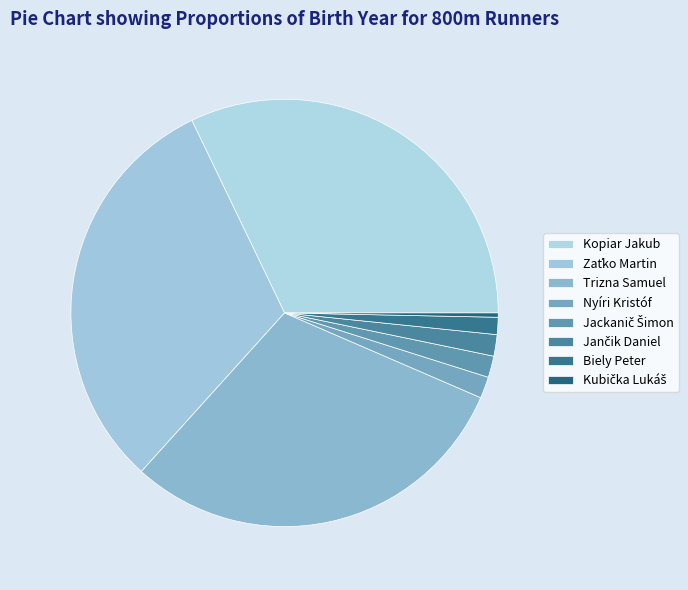

Count the number of slices in the pie.

8